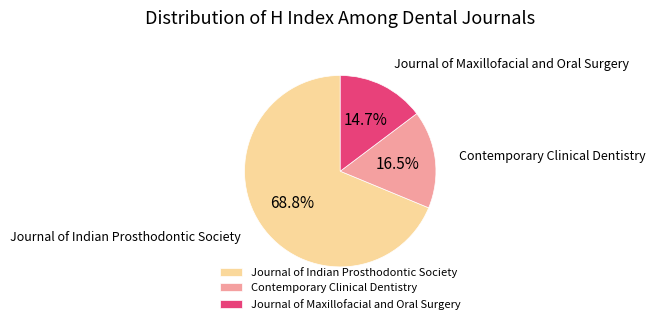

Count the number of slices in the pie.

3